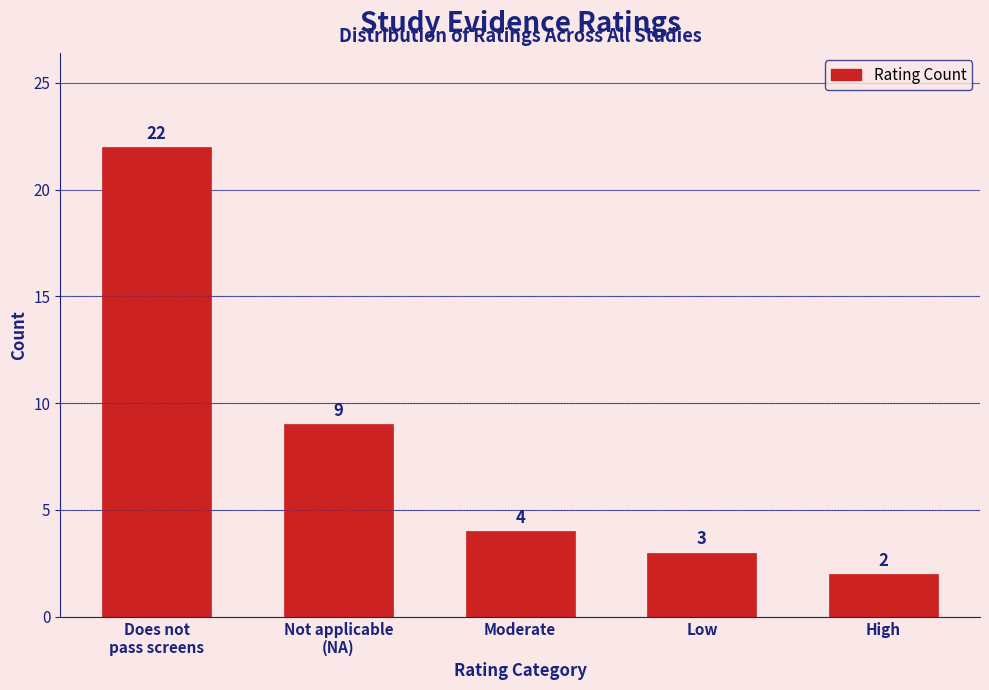

What is the value of the 2nd bar from the left?

9